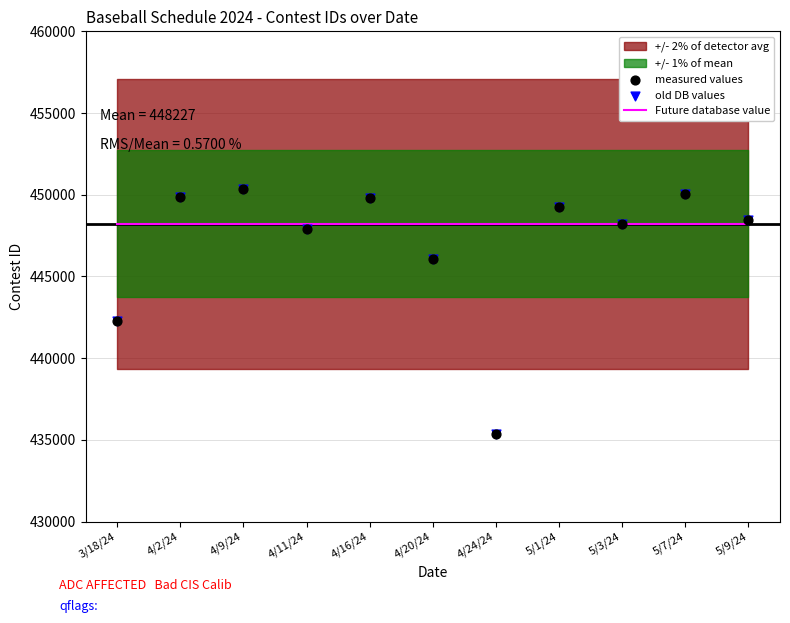

Which series has the widest spread of Y values?

measured values